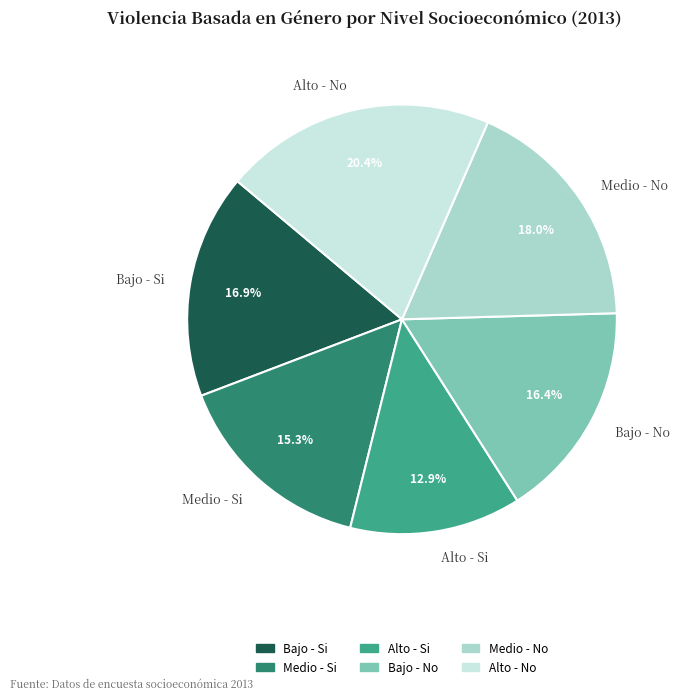

To the nearest percent, what portion does Alto - Si represent?

13%